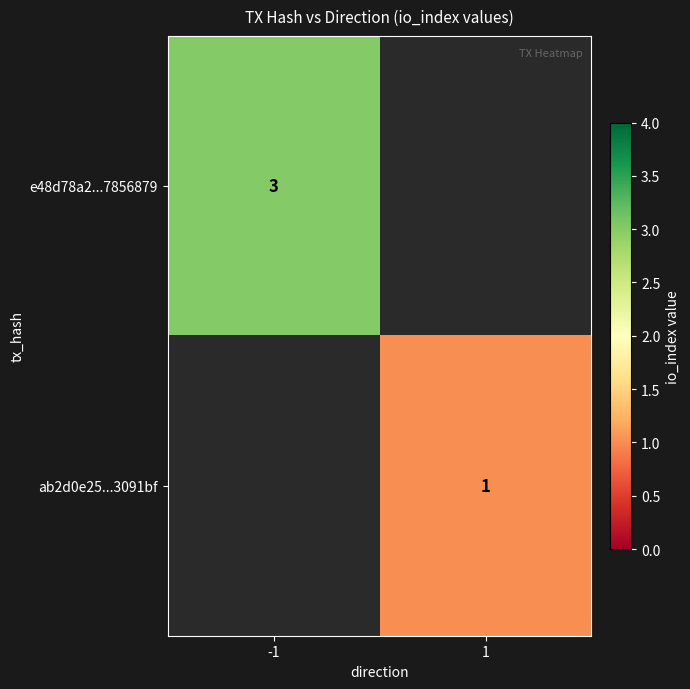

True or false: e48d78a2...7856879 has a value of 1 at -1.

False